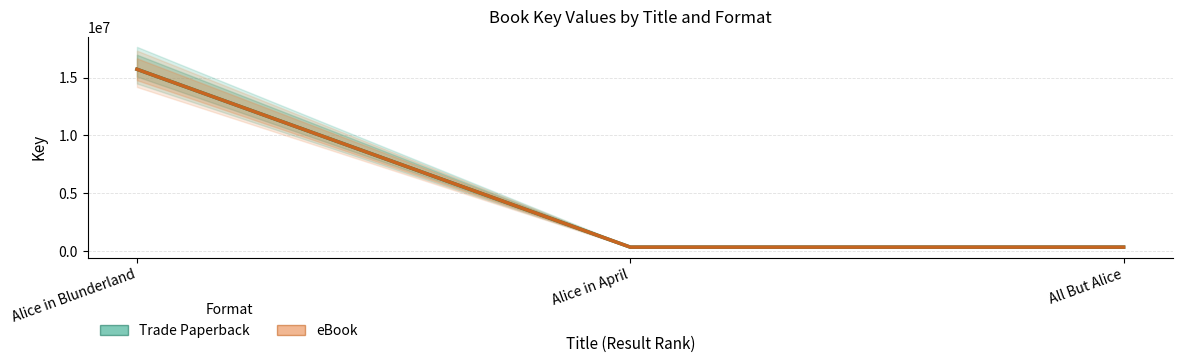

At how many categories does at least one series exceed 14919629?

1